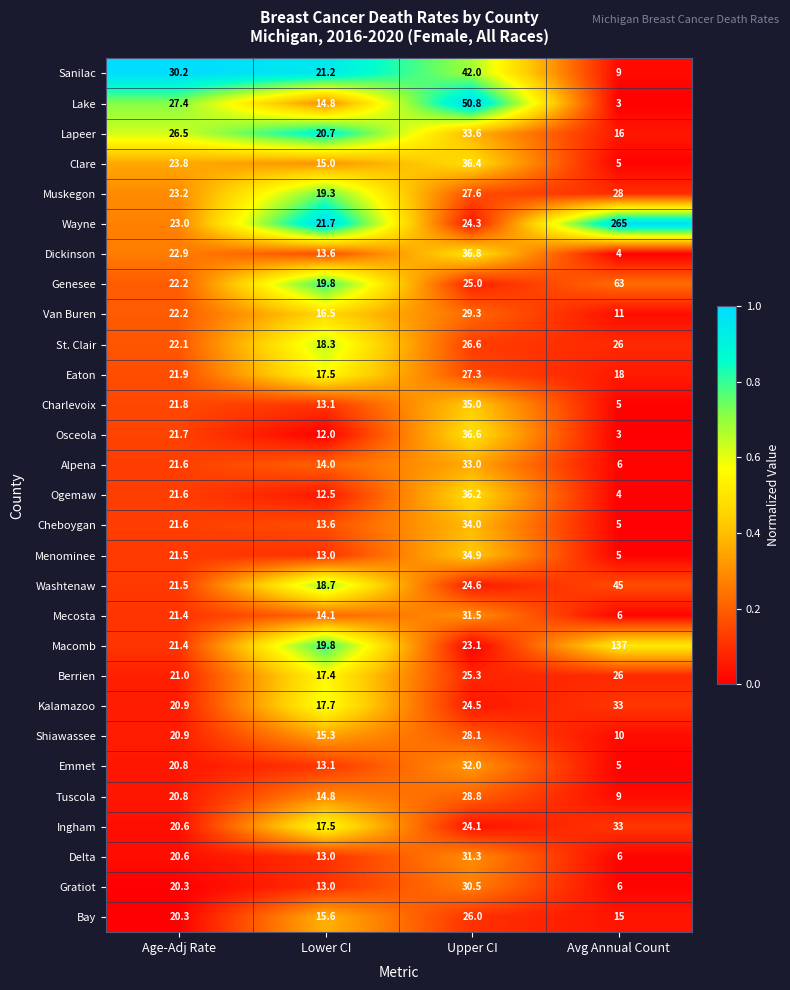

Which series has the widest spread of values?

Wayne